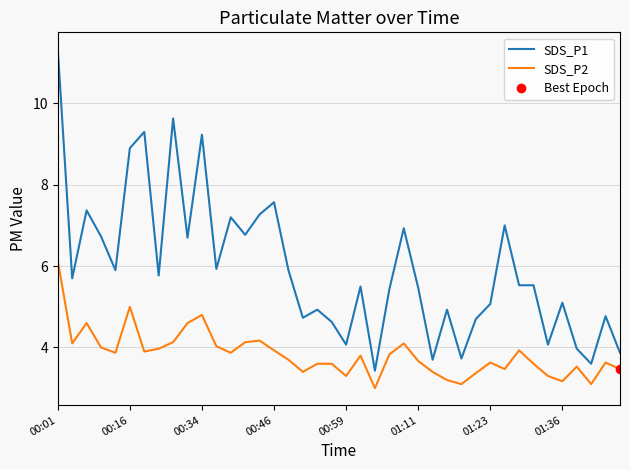

Reading left to right, what are all the values shown in this chart?

SDS_P1: 11.3	5.7	7.4	6.7	5.9	8.9	9.3	5.8	9.6	6.7	9.2	5.9	7.2	6.8	7.3	7.6	5.9	4.7	4.9	4.6	4.1	5.5	3.4	5.4	6.9	5.5	3.7	4.9	3.7	4.7	5.1	7.0	5.5	5.5	4.1	5.1	4.0	3.6	4.8	3.9
SDS_P2: 6.1	4.1	4.6	4.0	3.9	5.0	3.9	4.0	4.1	4.6	4.8	4.0	3.9	4.1	4.2	3.9	3.7	3.4	3.6	3.6	3.3	3.8	3.0	3.8	4.1	3.7	3.4	3.2	3.1	3.4	3.6	3.5	3.9	3.6	3.3	3.2	3.5	3.1	3.6	3.5